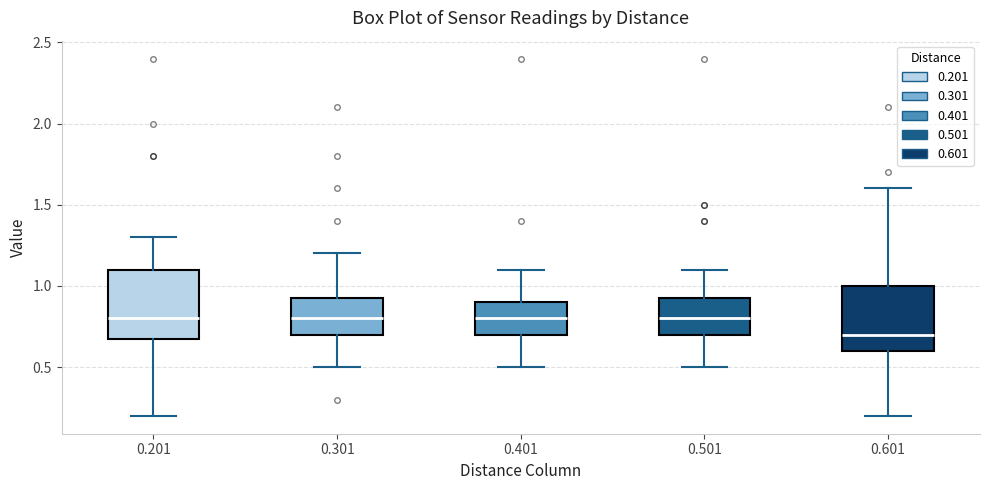

Reading left to right, read every box against the y-axis: the position of its median line, the range the box covers, and the ends of its whiskers. The values are not printed on the chart, so give them approximately, as read against the axis.

0.201: median 0.80, box 0.70 to 1.10, whiskers 0.20 to 1.30
0.301: median 0.80, box 0.70 to 0.95, whiskers 0.50 to 1.20
0.401: median 0.80, box 0.70 to 0.90, whiskers 0.50 to 1.10
0.501: median 0.80, box 0.70 to 0.95, whiskers 0.50 to 1.10
0.601: median 0.70, box 0.60 to 1.00, whiskers 0.20 to 1.60